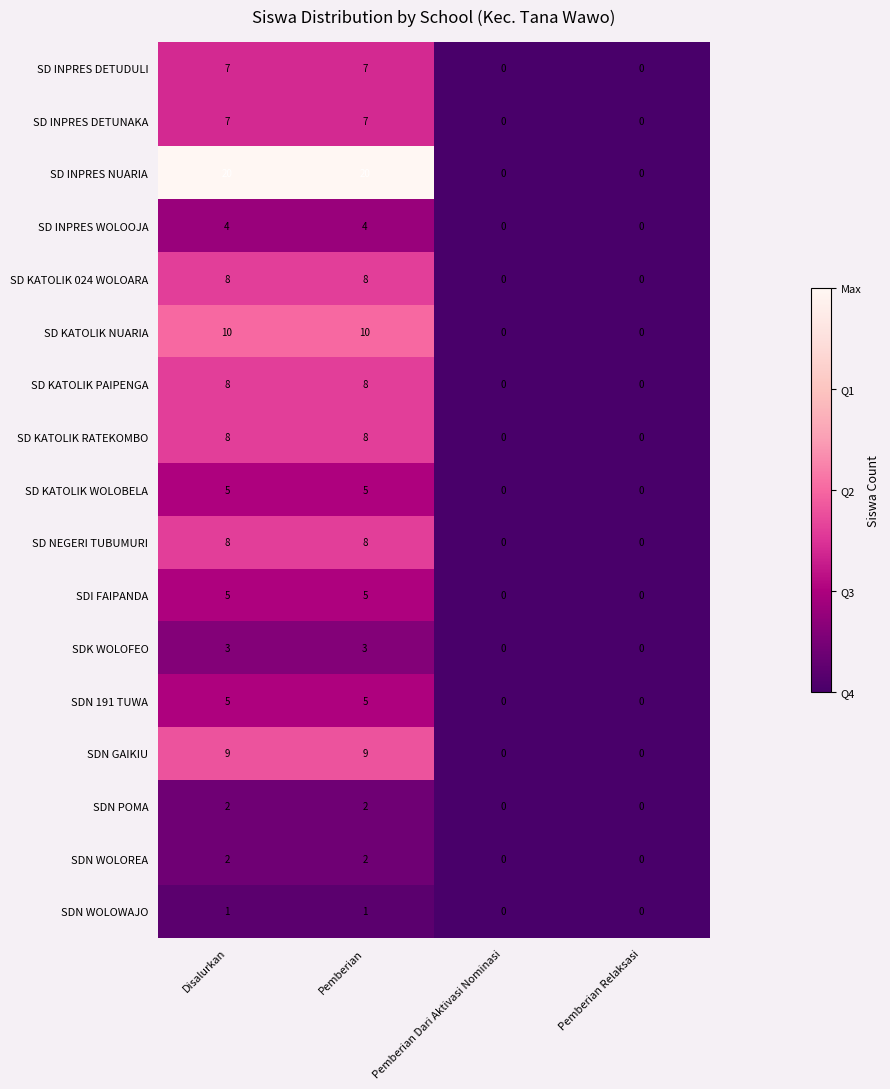

Which series has the largest range (max minus min)?

SD INPRES NUARIA